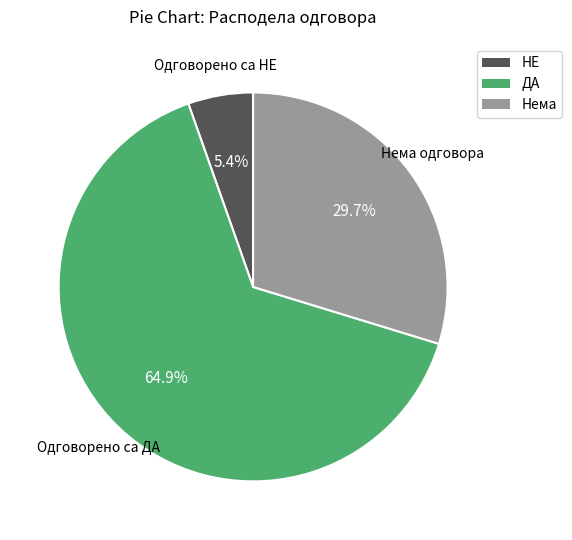

Do Нема одговора and Одговорено са ДА together represent more than half of the pie?

Yes